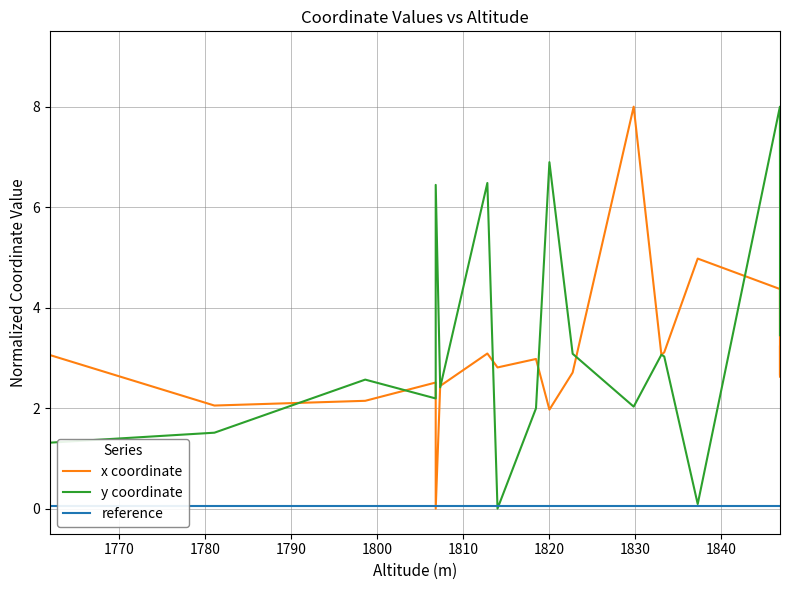

In y coordinate, how many points are lower than both neighbors (excluding endpoints)?

5